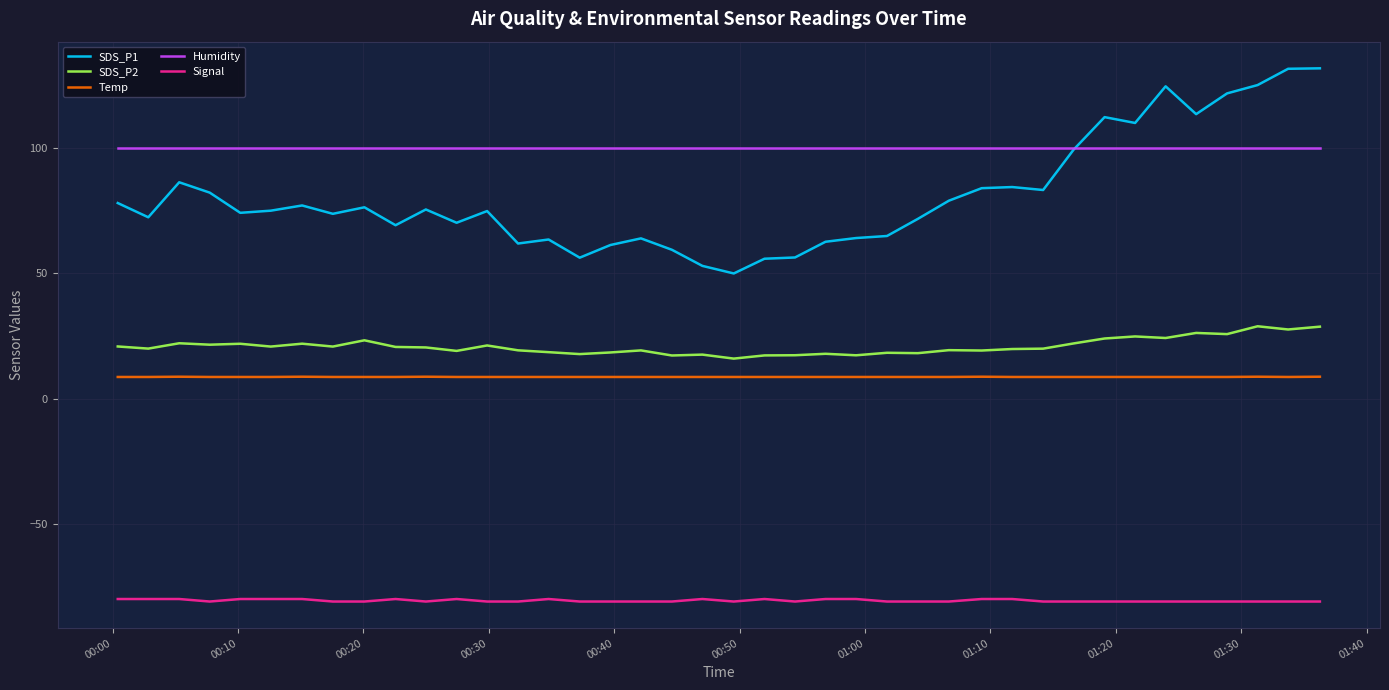

True or false: SDS_P2 and Signal cross at least once.

False